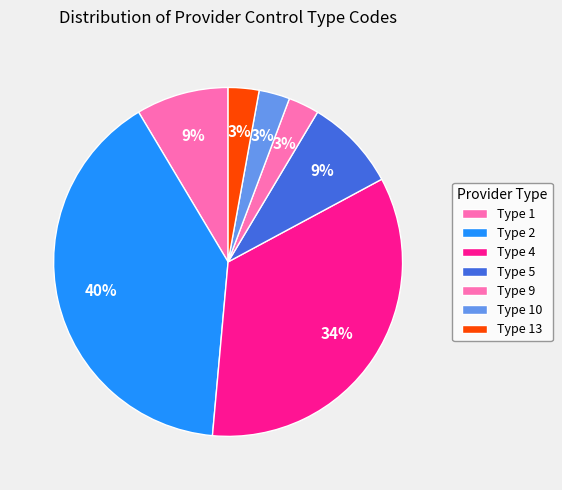

How many segments does this pie chart have?

7